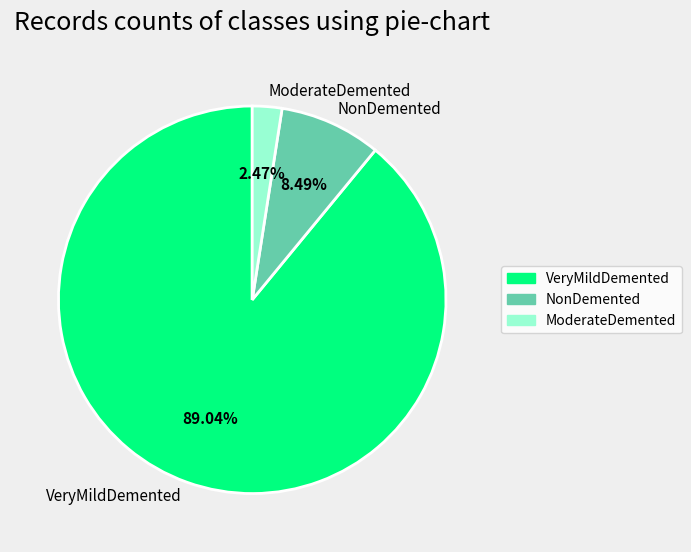

Do VeryMildDemented and NonDemented together represent more than half of the pie?

Yes